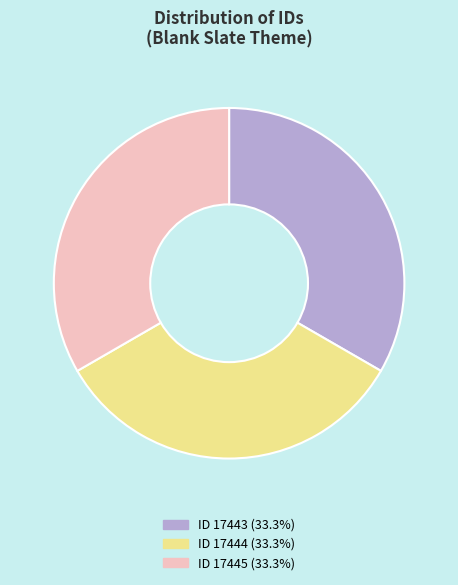

Is the sum of ID 17443 (33.3%) and ID 17445 (33.3%) greater than half?

Yes